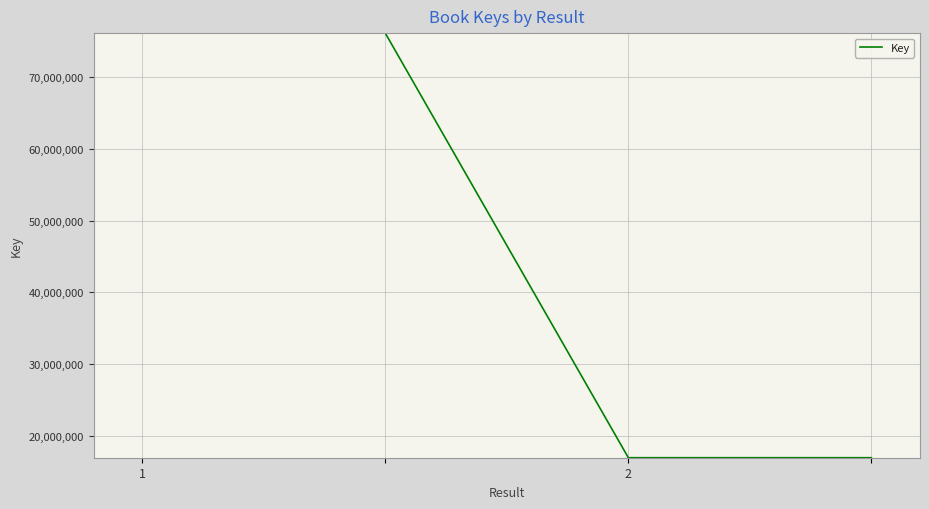

True or false: the data has more than 2 interior local peaks.

False